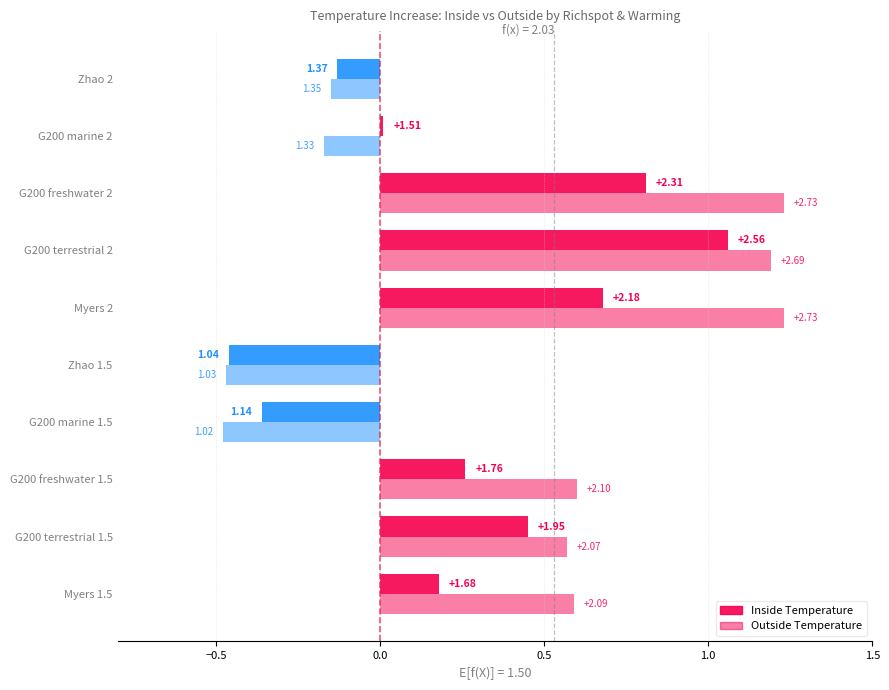

What is the highest value of the Outside series?

2.7